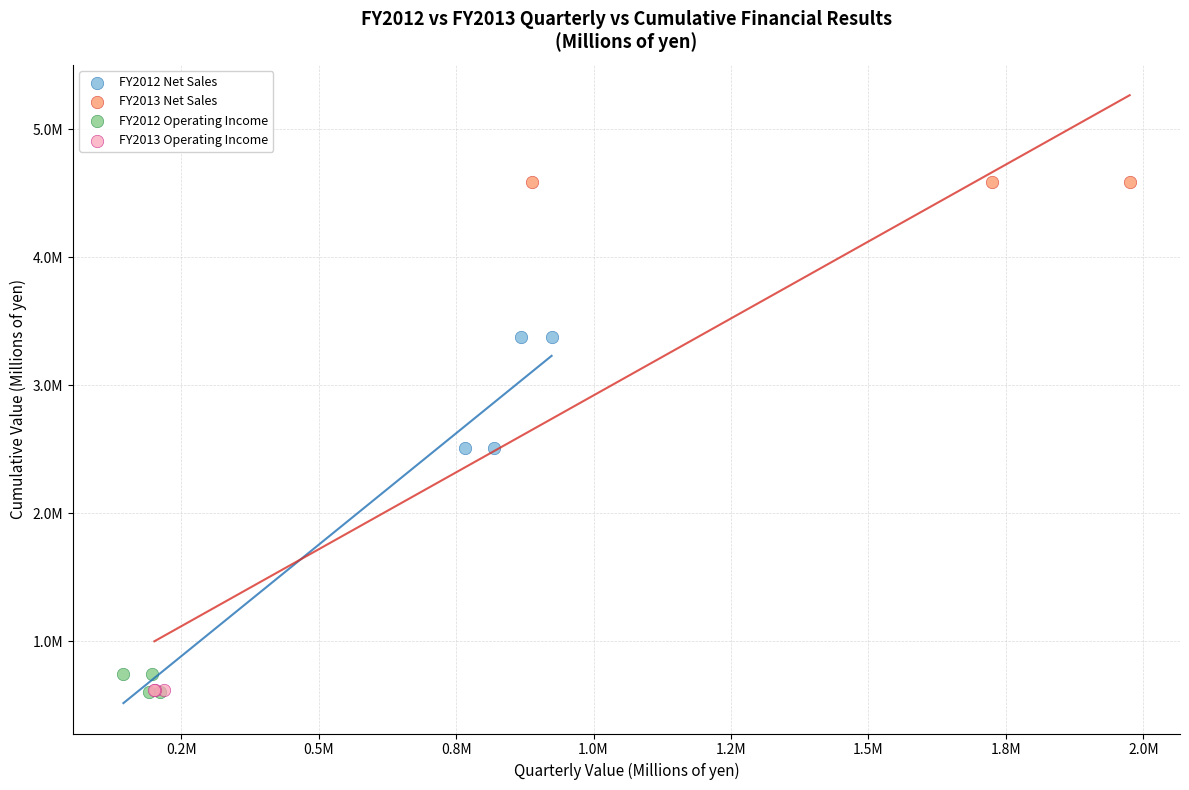

What are all the series names shown in the legend?

FY2012 Net Sales, FY2013 Net Sales, FY2012 Operating Income, FY2013 Operating Income